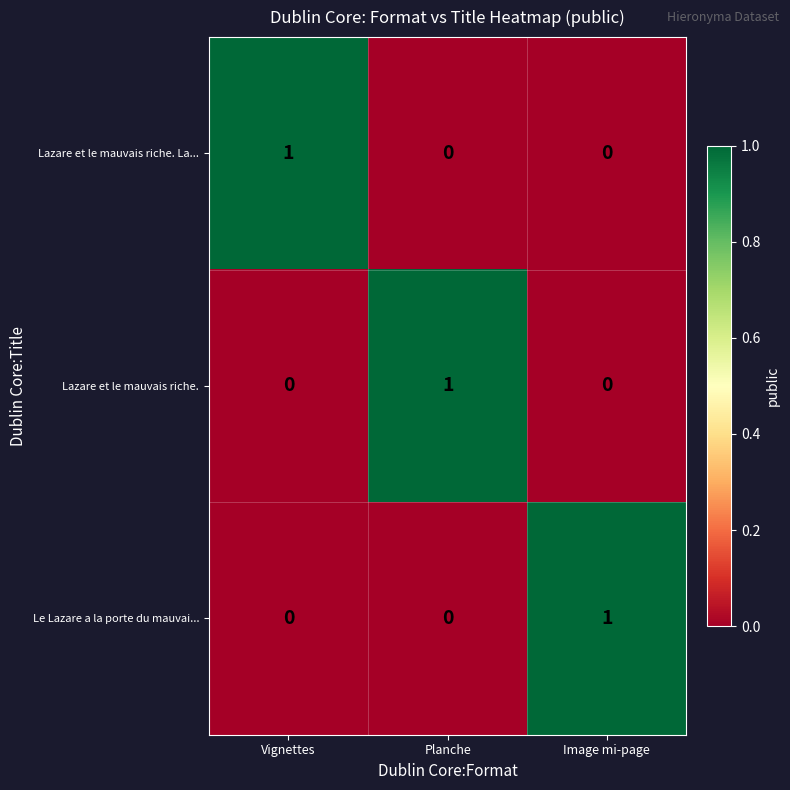

The value of Lazare et le mauvais riche. La... at Vignettes is 1. True or false?

True